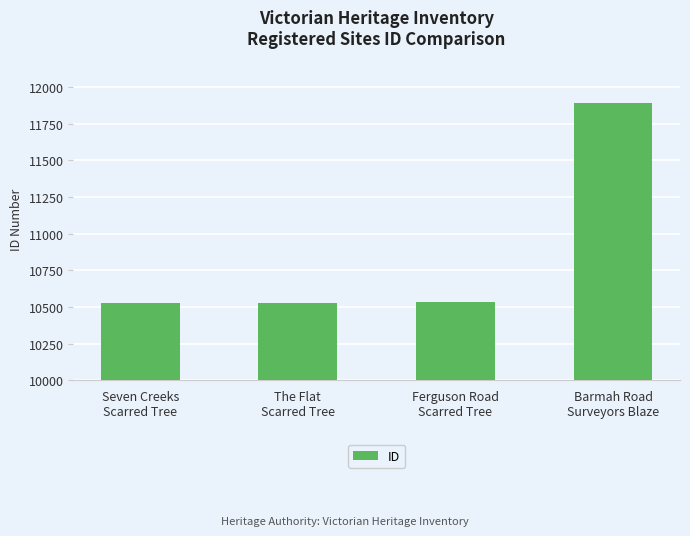

What is the difference between the maximum and minimum values?

1365